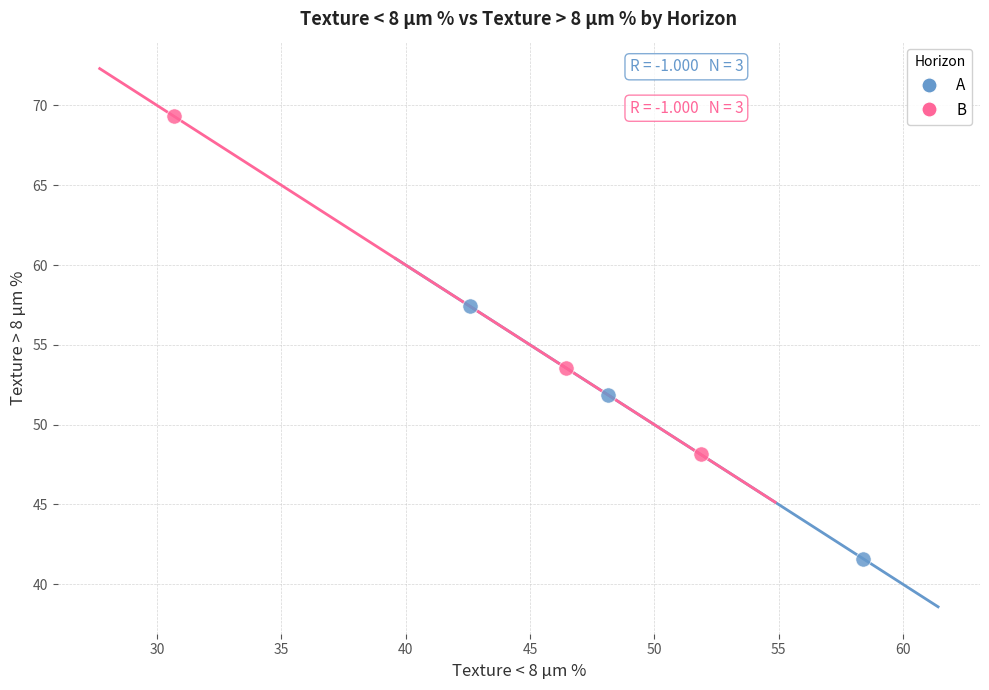

What are all the series names shown in the legend?

A, B